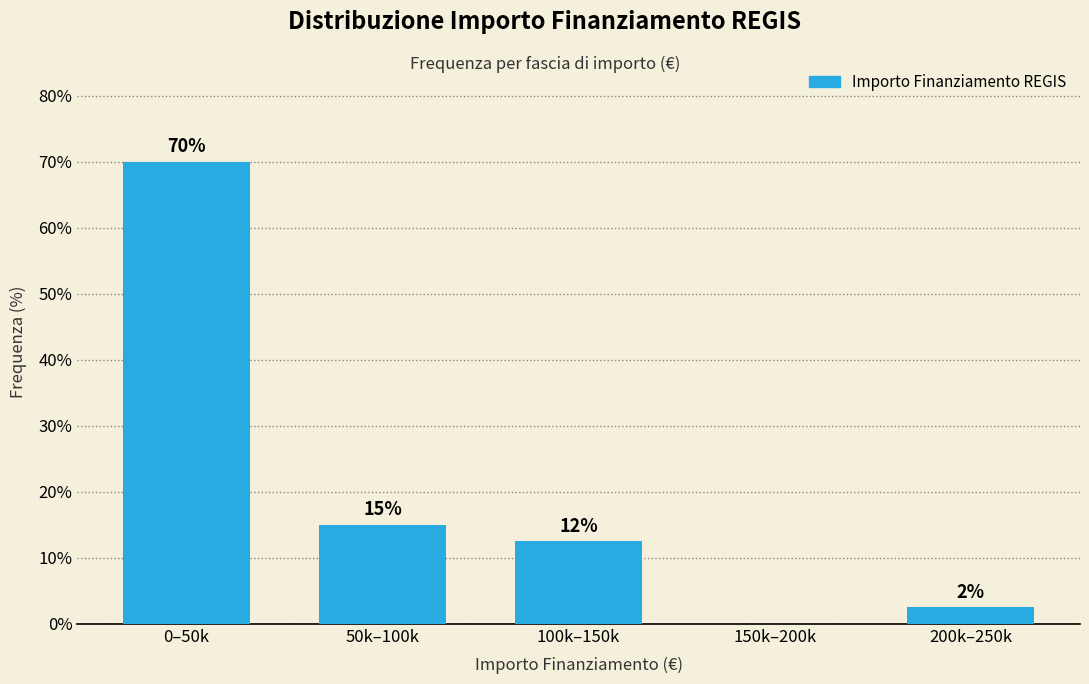

What value does the data have at 0–50k?

70.0